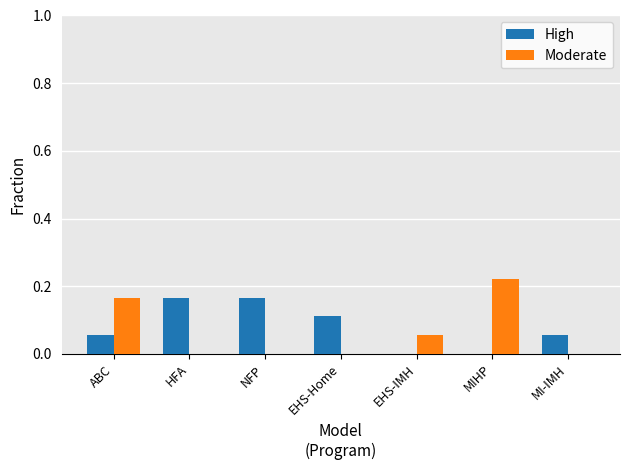

What is the sum of all Moderate values?

0.4